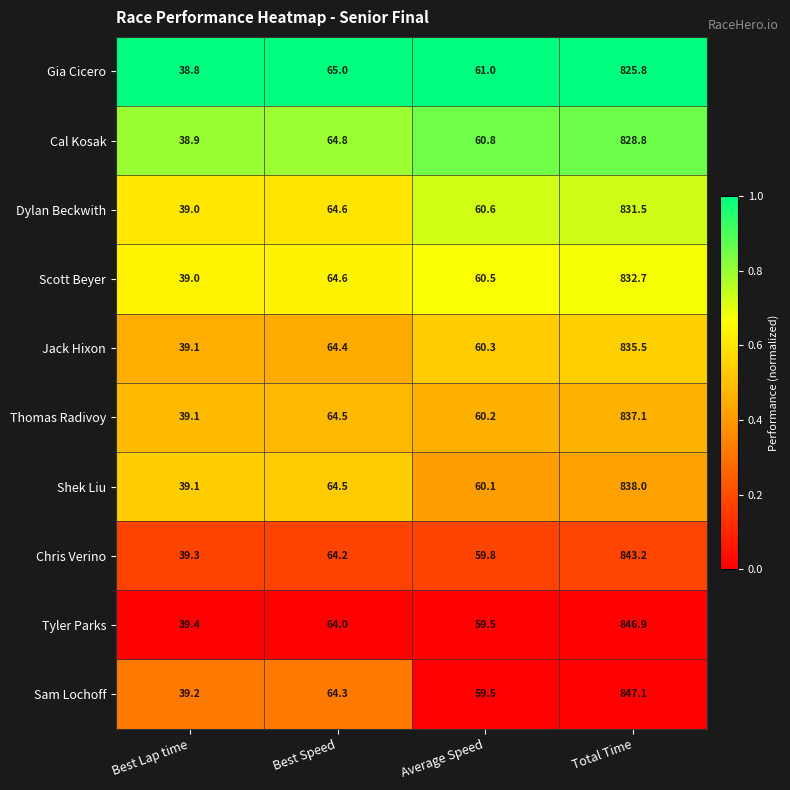

What is the total value across all series at Best Lap time?

390.9